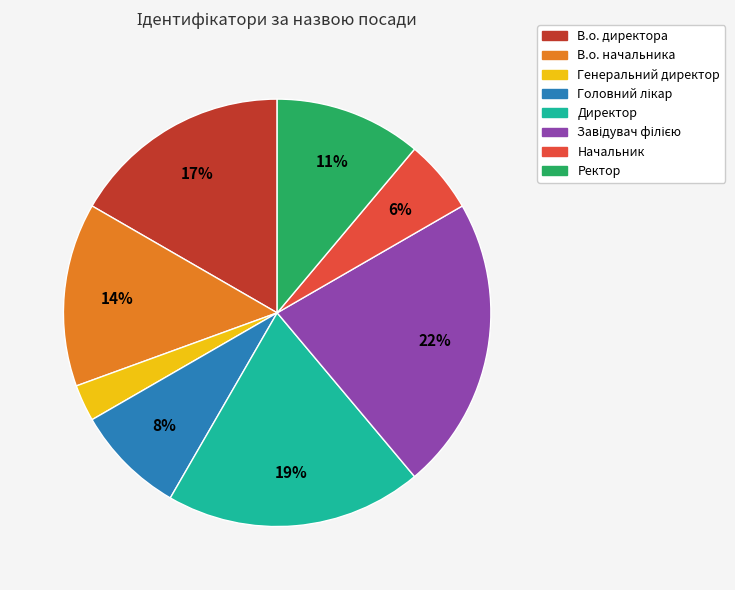

To the nearest percent, what portion does Начальник represent?

6%